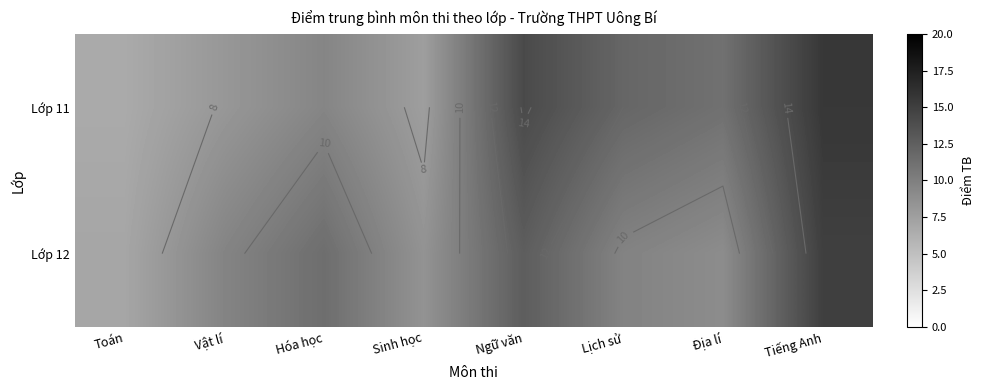

What is the average value of the Lớp 12 series?

10.4